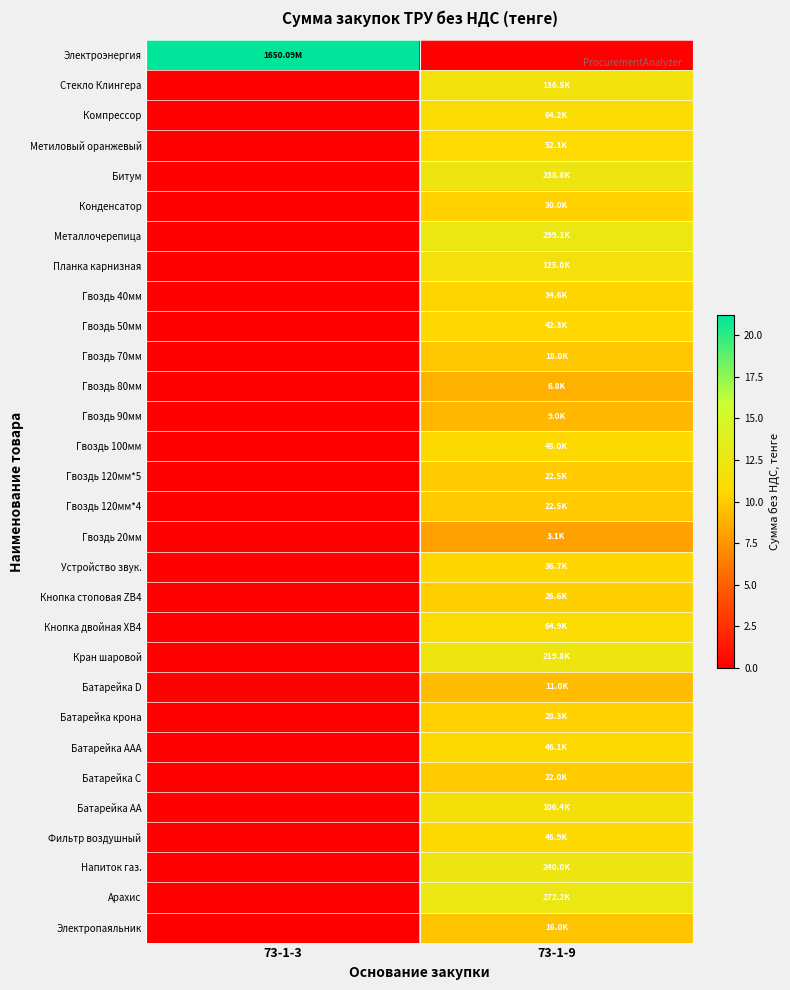

Reading right to left, list all the values displayed in this chart.

Электроэнергия: 73-1-9=0.0	73-1-3=21.2
Стекло Клингера: 73-1-9=11.8	73-1-3=0.0
Компрессор: 73-1-9=11.1	73-1-3=0.0
Метиловый оранжевый: 73-1-9=10.9	73-1-3=0.0
Битум: 73-1-9=12.4	73-1-3=0.0
Конденсатор: 73-1-9=10.3	73-1-3=0.0
Металлочерепица: 73-1-9=12.6	73-1-3=0.0
Планка карнизная: 73-1-9=11.7	73-1-3=0.0
Гвоздь 40мм: 73-1-9=10.5	73-1-3=0.0
Гвоздь 50мм: 73-1-9=10.7	73-1-3=0.0
Гвоздь 70мм: 73-1-9=9.8	73-1-3=0.0
Гвоздь 80мм: 73-1-9=8.8	73-1-3=0.0
Гвоздь 90мм: 73-1-9=9.1	73-1-3=0.0
Гвоздь 100мм: 73-1-9=10.7	73-1-3=0.0
Гвоздь 120мм*5: 73-1-9=10.0	73-1-3=0.0
Гвоздь 120мм*4: 73-1-9=10.0	73-1-3=0.0
Гвоздь 20мм: 73-1-9=8.0	73-1-3=0.0
Устройство звук.: 73-1-9=10.5	73-1-3=0.0
Кнопка стоповая ZB4: 73-1-9=10.2	73-1-3=0.0
Кнопка двойная XB4: 73-1-9=11.1	73-1-3=0.0
Кран шаровой: 73-1-9=12.3	73-1-3=0.0
Батарейка D: 73-1-9=9.3	73-1-3=0.0
Батарейка крона: 73-1-9=10.3	73-1-3=0.0
Батарейка AAA: 73-1-9=10.7	73-1-3=0.0
Батарейка C: 73-1-9=10.0	73-1-3=0.0
Батарейка AA: 73-1-9=11.6	73-1-3=0.0
Фильтр воздушный: 73-1-9=10.8	73-1-3=0.0
Напиток газ.: 73-1-9=12.4	73-1-3=0.0
Арахис: 73-1-9=12.5	73-1-3=0.0
Электропаяльник: 73-1-9=9.7	73-1-3=0.0